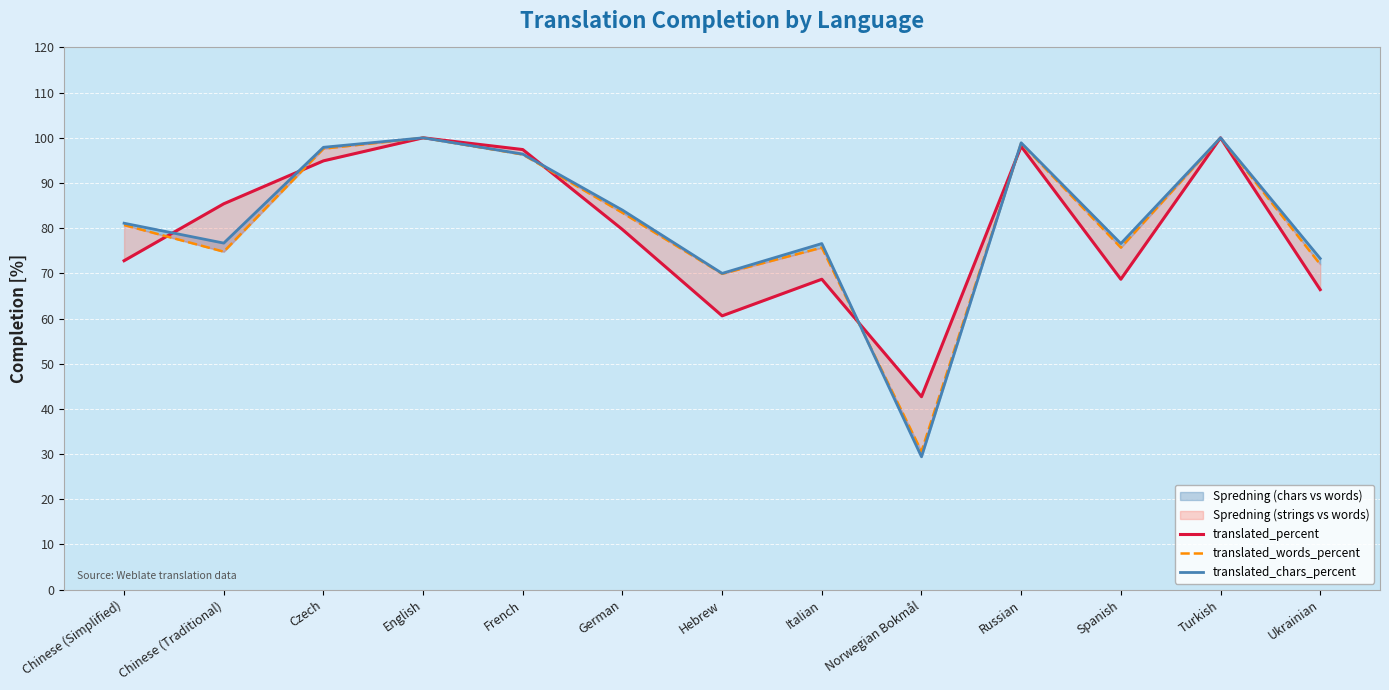

Between which two adjacent categories do translated_percent and translated_chars_percent first intersect?

Chinese (Simplified) and Chinese (Traditional)